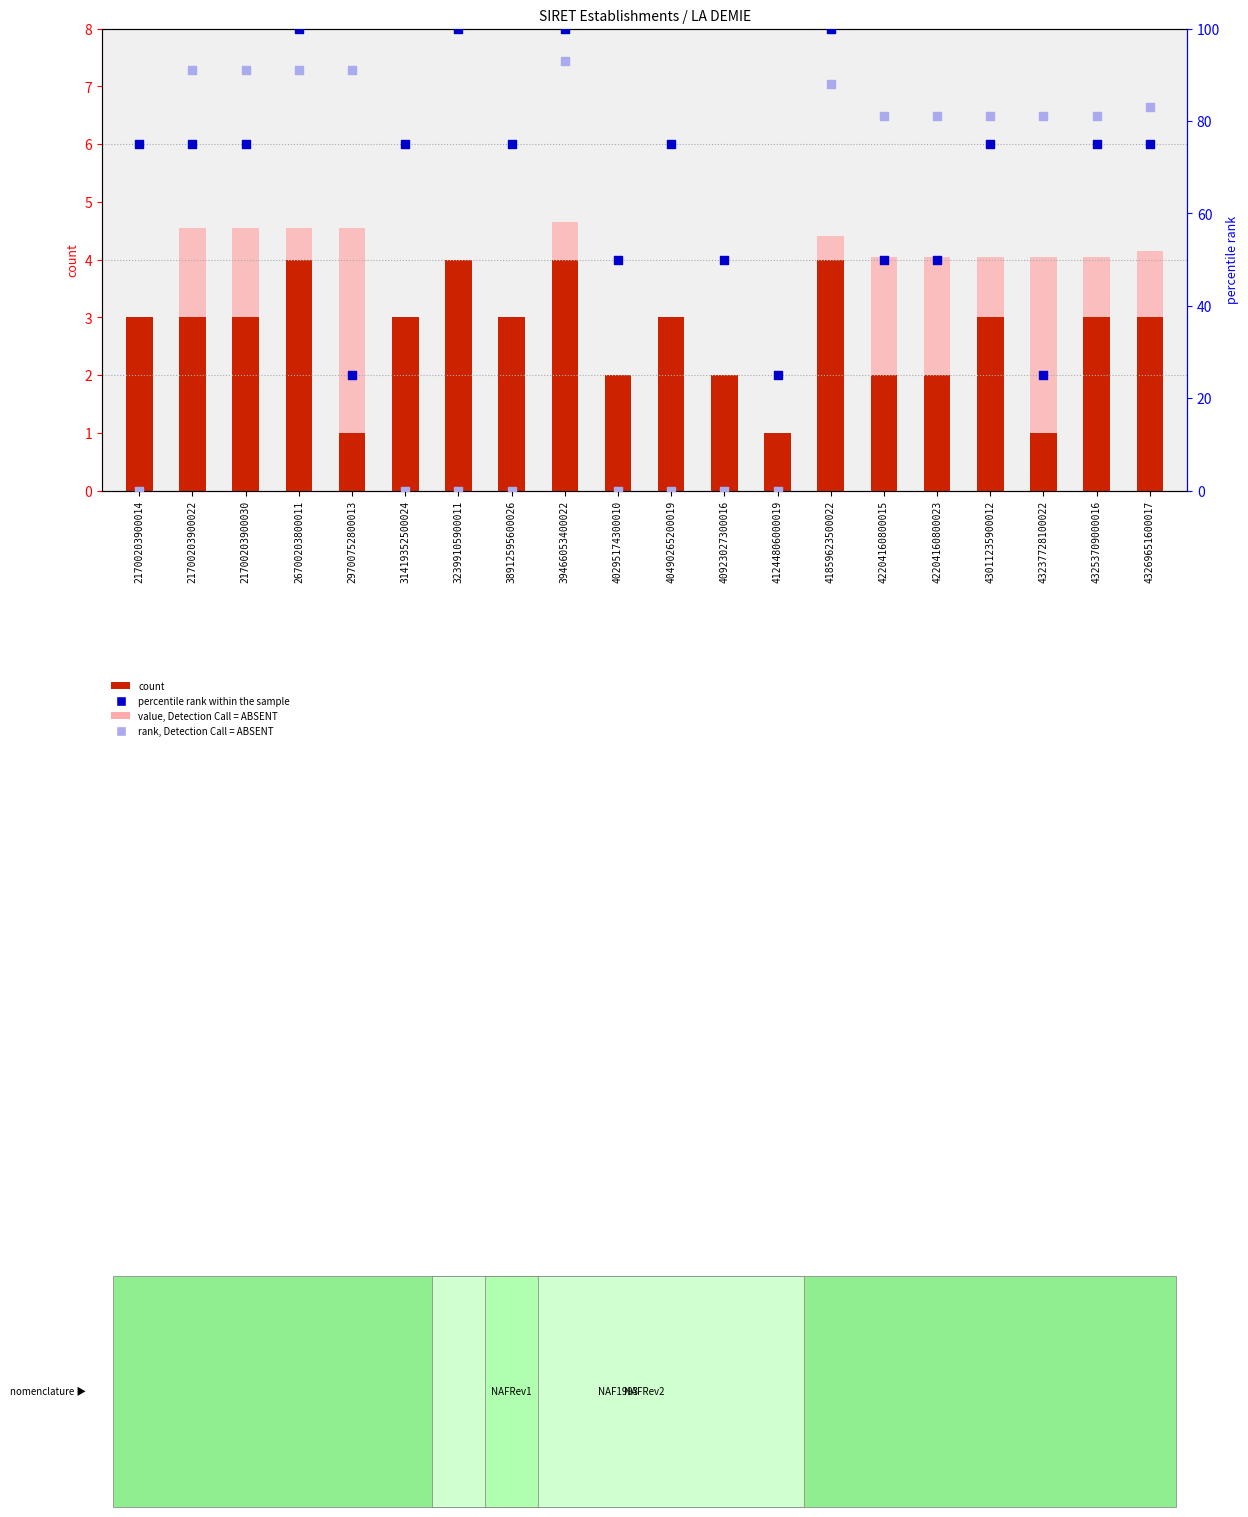

What are all the series names shown in the legend?

count, value, Detection Call = ABSENT, percentile rank within the sample, rank, Detection Call = ABSENT